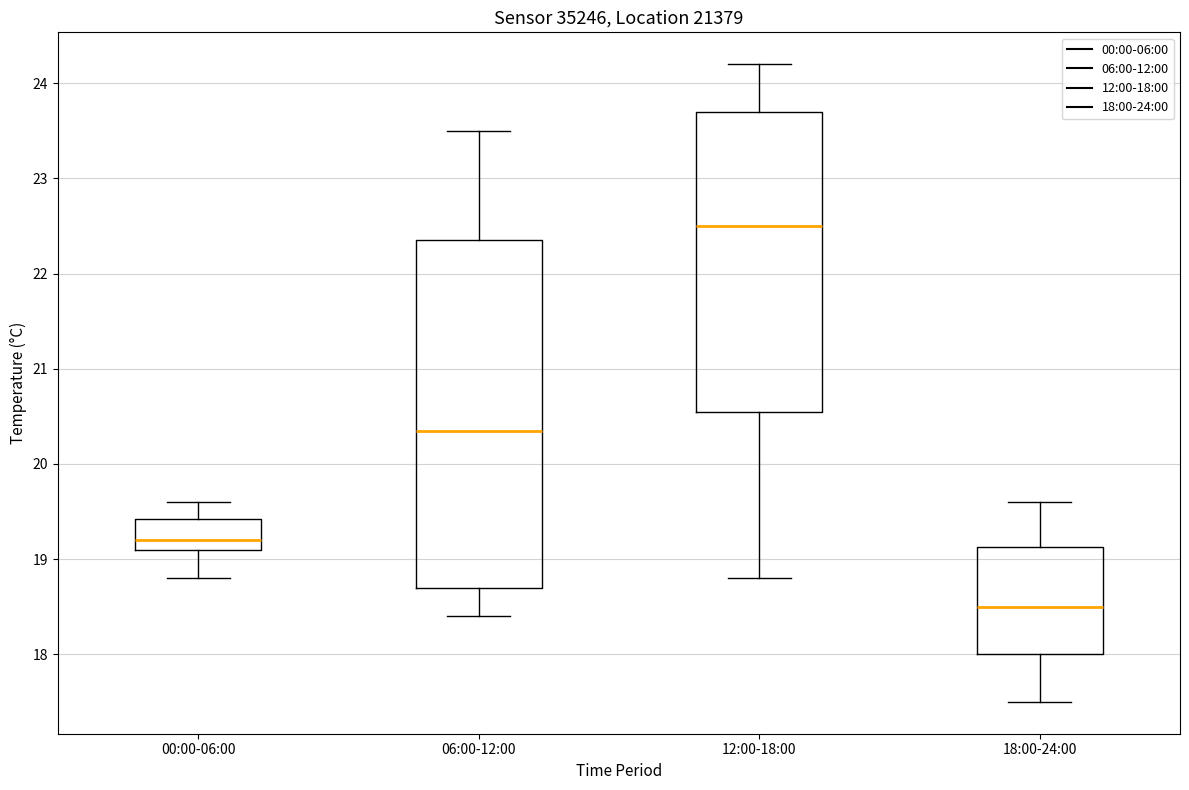

Reading left to right, read every box against the y-axis: the position of its median line, the range the box covers, and the ends of its whiskers. The values are not printed on the chart, so give them approximately, as read against the axis.

00:00-06:00: median 19.2, box 19.1 to 19.4, whiskers 18.8 to 19.6
06:00-12:00: median 20.4, box 18.7 to 22.4, whiskers 18.4 to 23.5
12:00-18:00: median 22.5, box 20.6 to 23.7, whiskers 18.8 to 24.2
18:00-24:00: median 18.5, box 18.0 to 19.1, whiskers 17.5 to 19.6